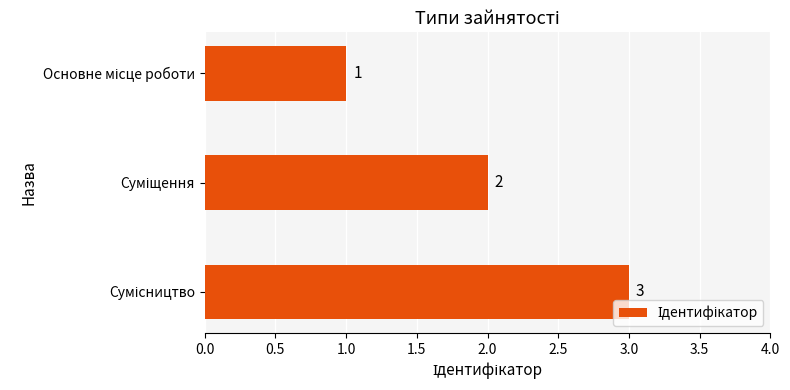

What is the greatest value displayed?

3